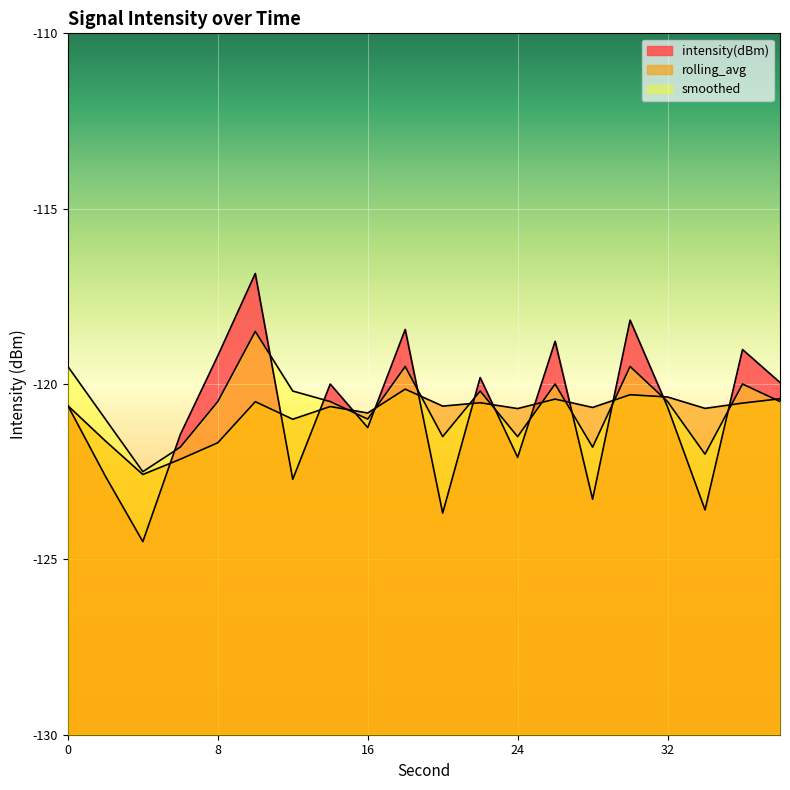

Reading left to right, extract all data points from this chart.

intensity(dBm): -120.6	-122.6	-124.5	-121.4	-119.2	-116.8	-122.7	-120.0	-121.2	-118.4	-123.7	-119.8	-122.1	-118.8	-123.3	-118.2	-120.7	-123.6	-119.0	-120.0
rolling_avg: -120.6	-121.6	-122.6	-122.1	-121.7	-120.5	-121.0	-120.6	-120.8	-120.1	-120.6	-120.5	-120.7	-120.4	-120.7	-120.3	-120.4	-120.7	-120.5	-120.4
smoothed: -119.5	-121.0	-122.5	-121.8	-120.5	-118.5	-120.2	-120.5	-121.0	-119.5	-121.5	-120.2	-121.5	-120.0	-121.8	-119.5	-120.5	-122.0	-120.0	-120.5